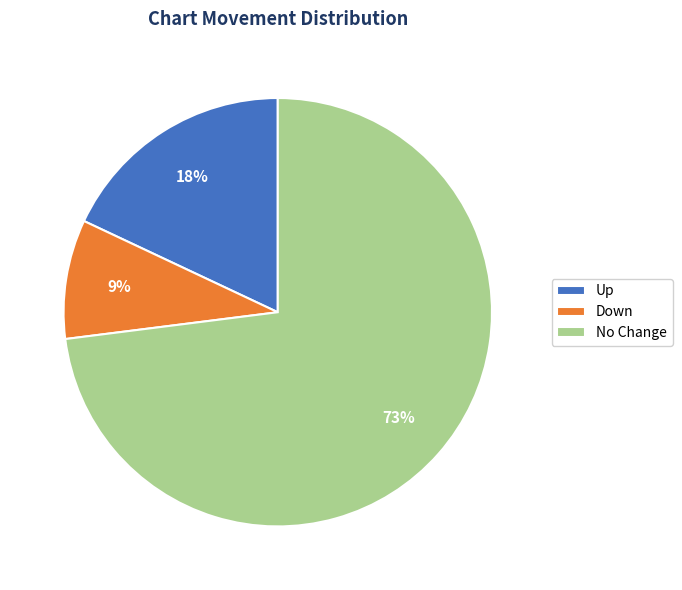

What is the ratio of the value at Down to the value at Up?

0.5